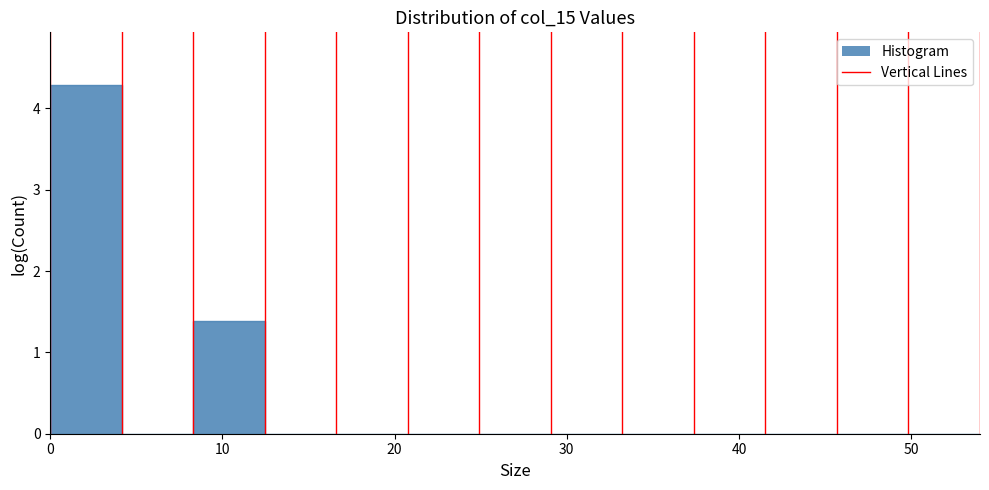

What is the height of the bar covering 0 to 4 on the x-axis? Neither the bar edges nor the heights are printed on the chart, so give them approximately, as read against the axes.

4.3